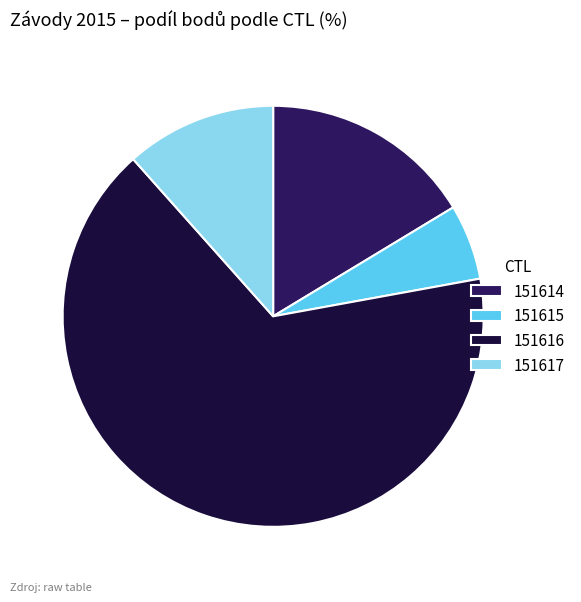

Which slice is the smallest?

151615